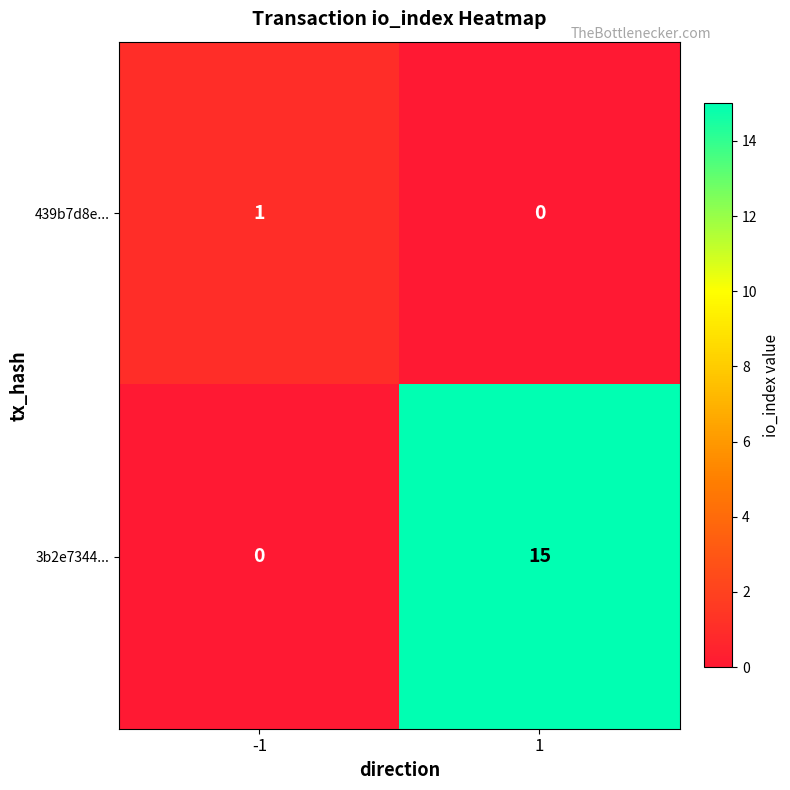

The 3b2e7344... series shows 15 at 1. True or false?

True